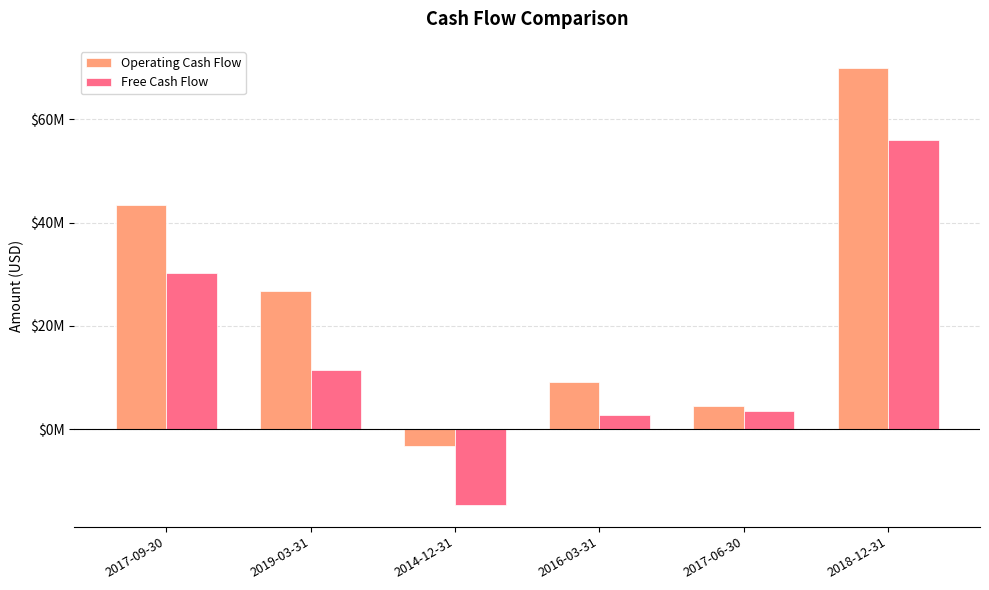

What are all the series names shown in the legend?

Operating Cash Flow, Free Cash Flow